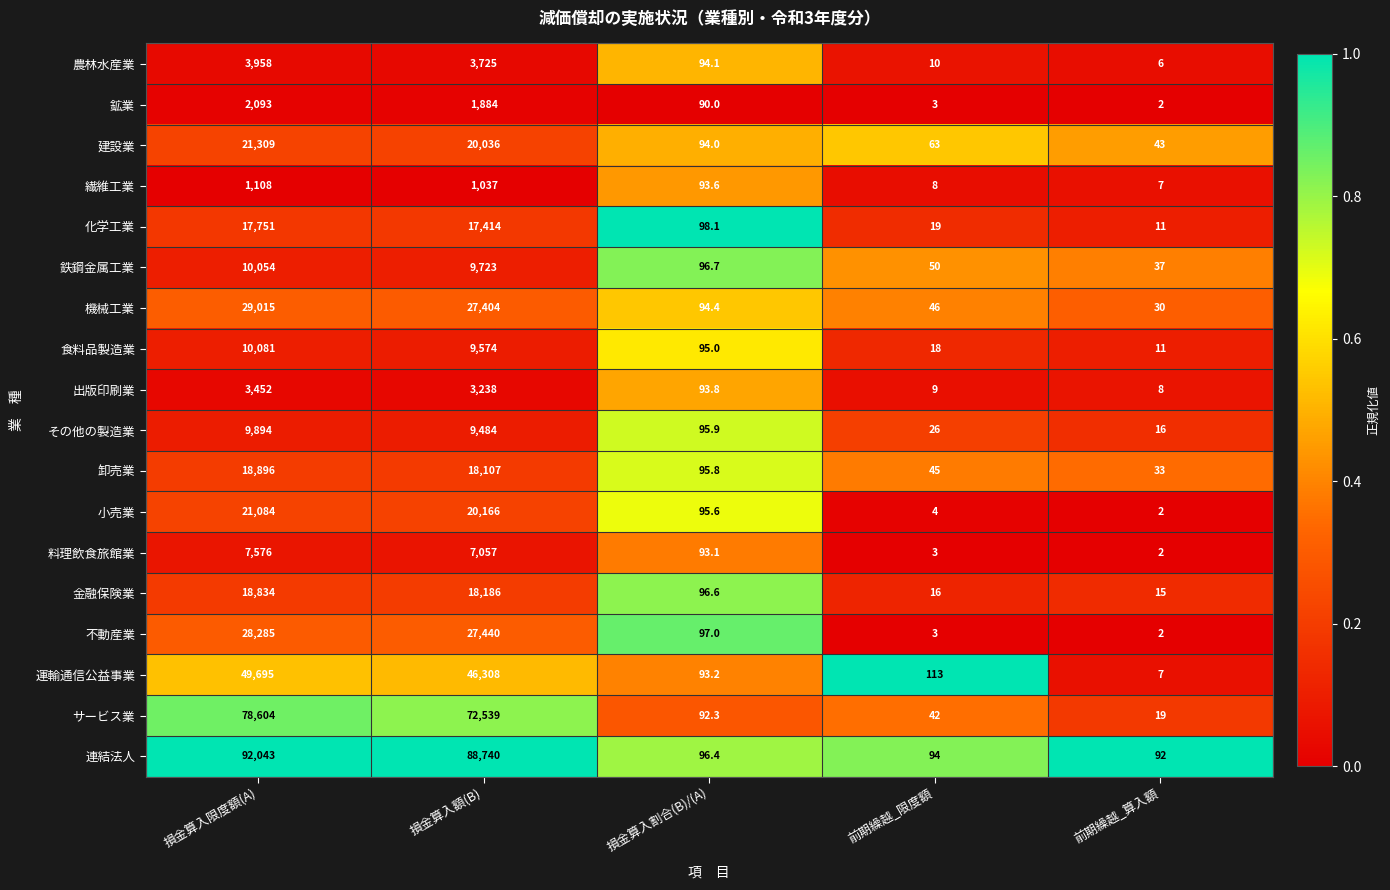

Rank the series by their maximum value, from highest to lowest.

連結法人, サービス業, 運輸通信公益事業, 機械工業, 不動産業, 建設業, 小売業, 卸売業, 金融保険業, 化学工業, 食料品製造業, 鉄鋼金属工業, その他の製造業, 料理飲食旅館業, 農林水産業, 出版印刷業, 鉱業, 繊維工業